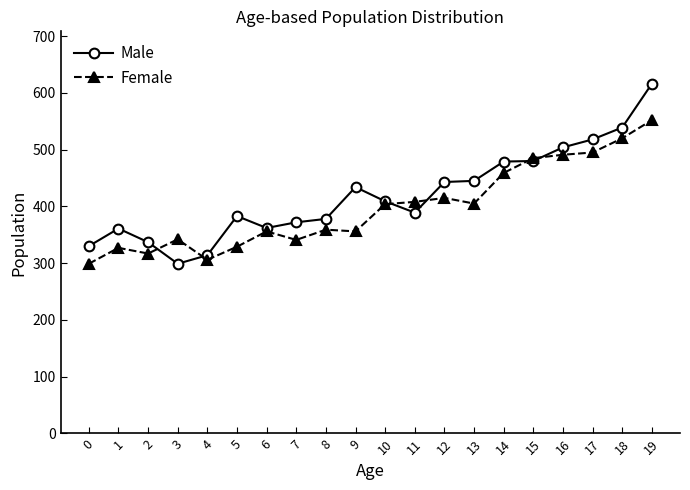

Rank the series by their maximum value, from highest to lowest.

Male, Female